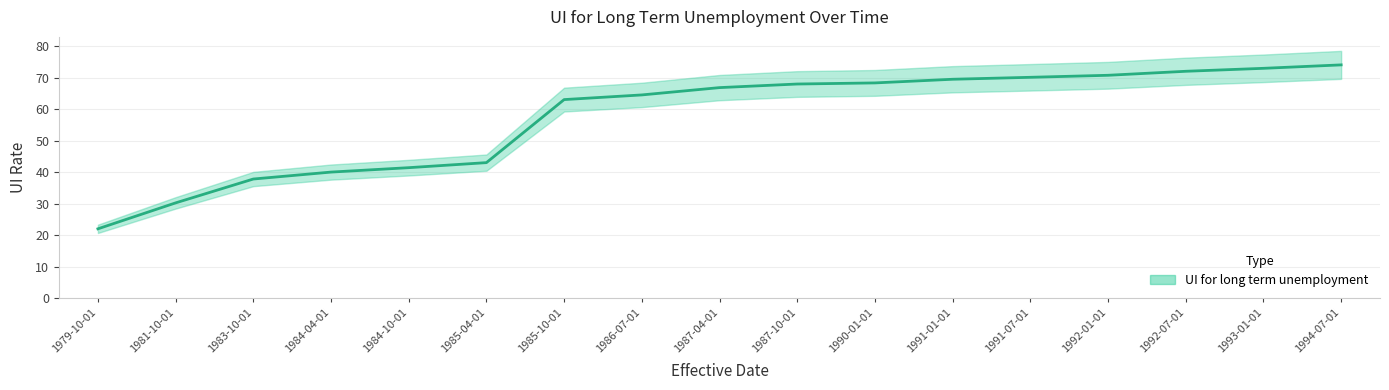

Rank the categories by value from lowest to highest.

1979-10-01, 1981-10-01, 1983-10-01, 1984-04-01, 1984-10-01, 1985-04-01, 1985-10-01, 1986-07-01, 1987-04-01, 1987-10-01, 1990-01-01, 1991-01-01, 1991-07-01, 1992-01-01, 1992-07-01, 1993-01-01, 1994-07-01